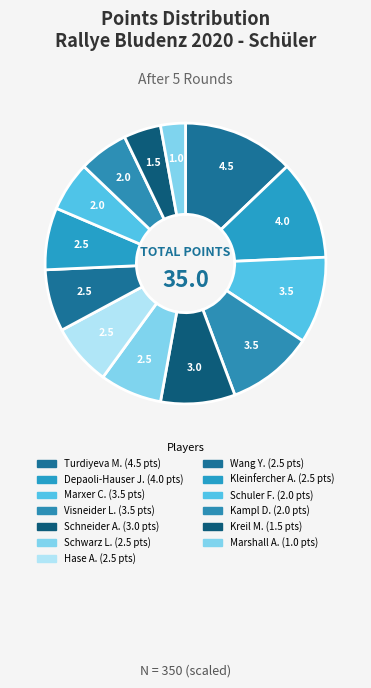

How many slices are in this pie chart?

13